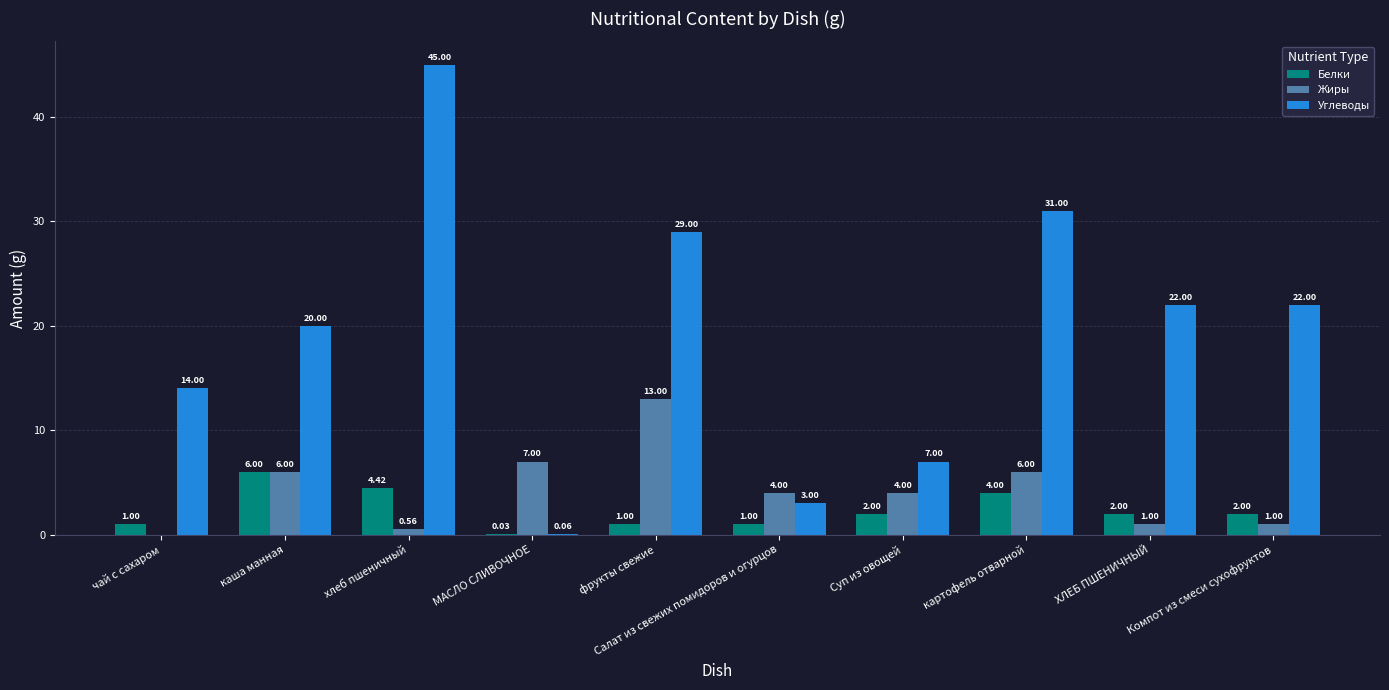

Between Суп из овощей and картофель отварной, which series saw the biggest shift?

Углеводы